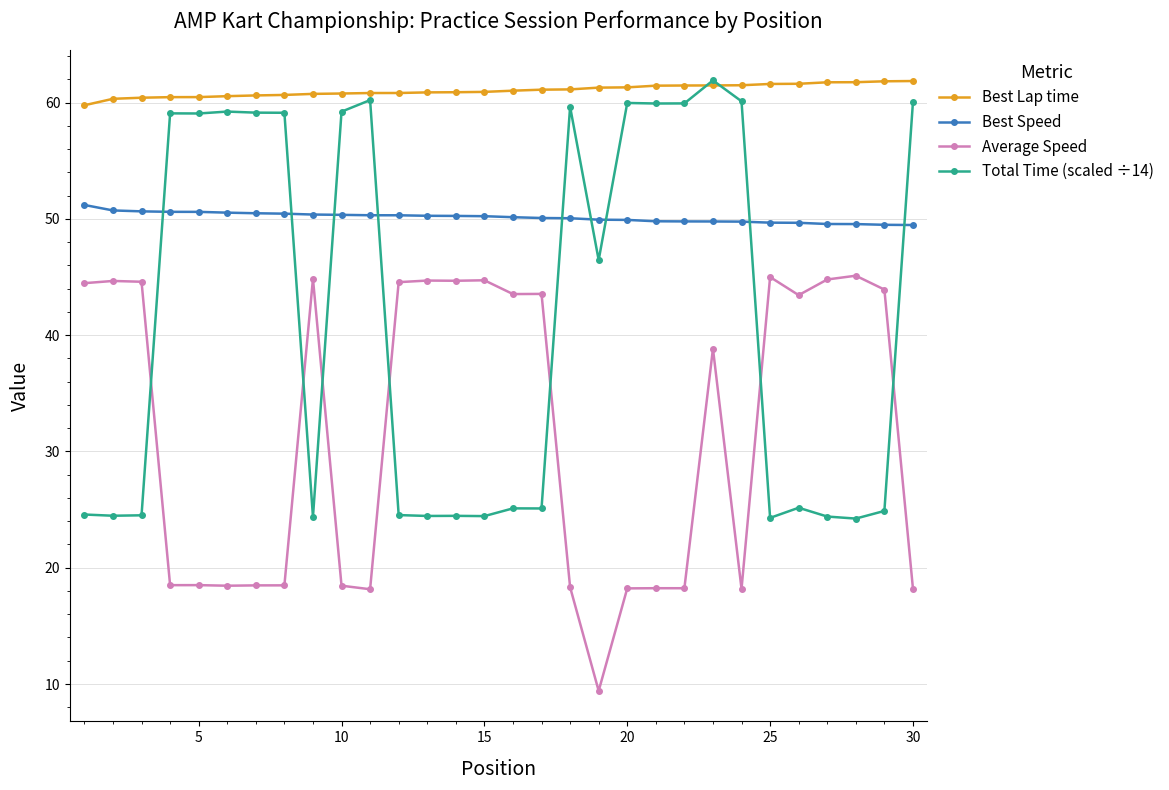

What is the value of the Best Lap time point at the 20th from the left?

61.3